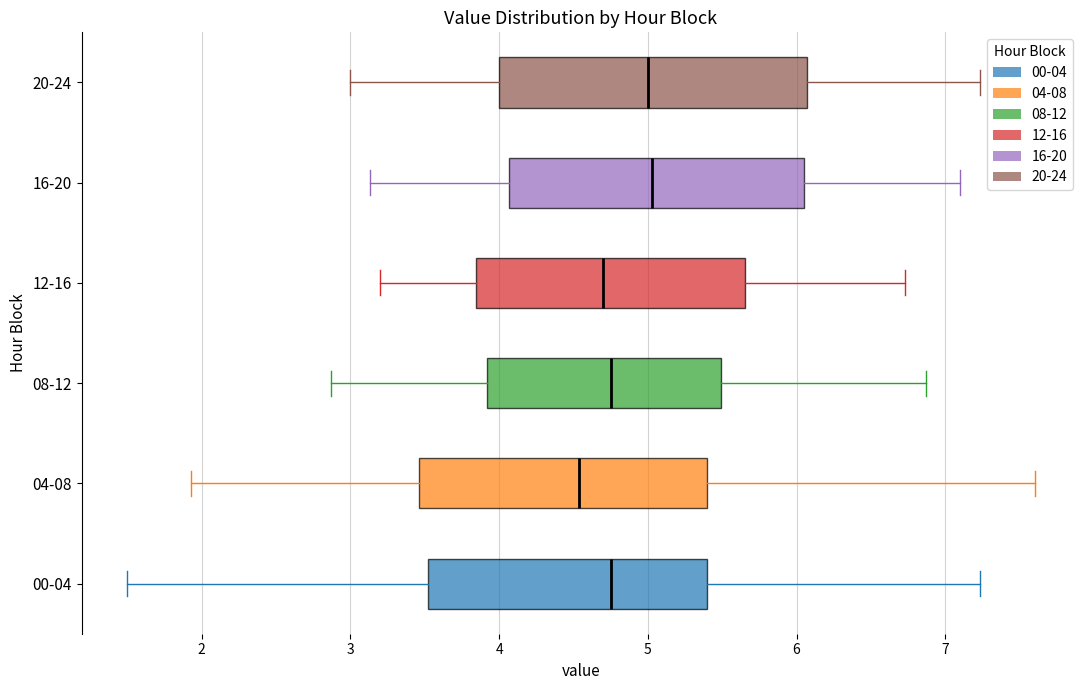

Which box has the furthest to the left median line?

04-08